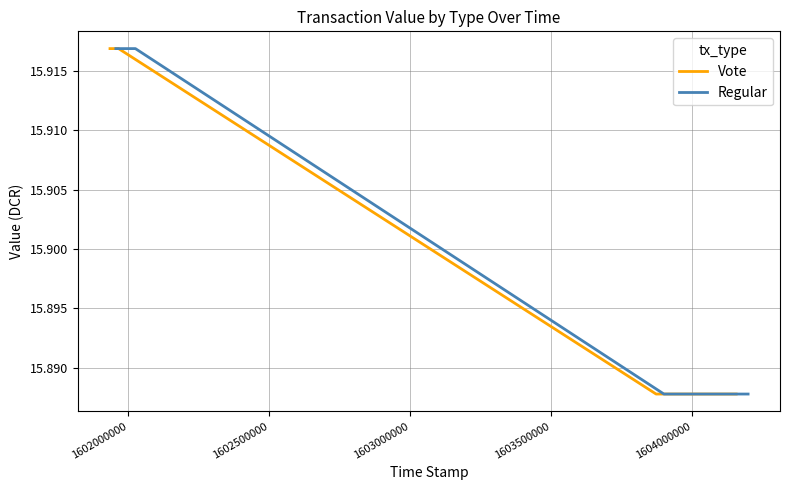

What is the minimum value shown in the chart?

15.9